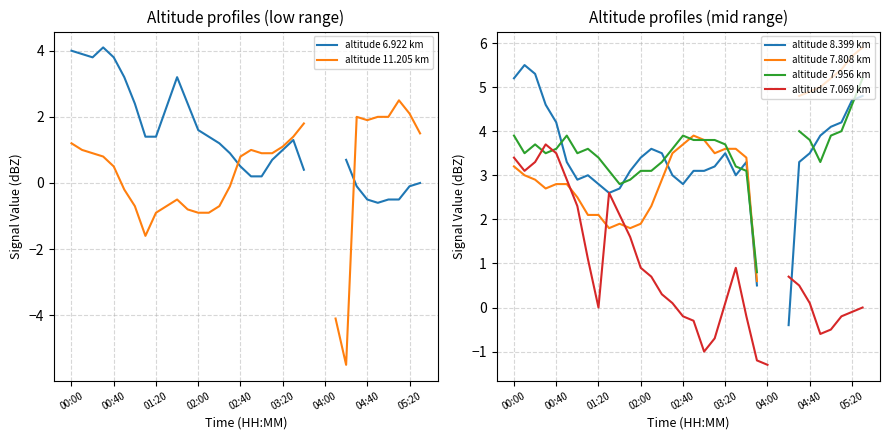

Where do altitude 7.956 km and altitude 7.808 km first cross each other?

16 and 17